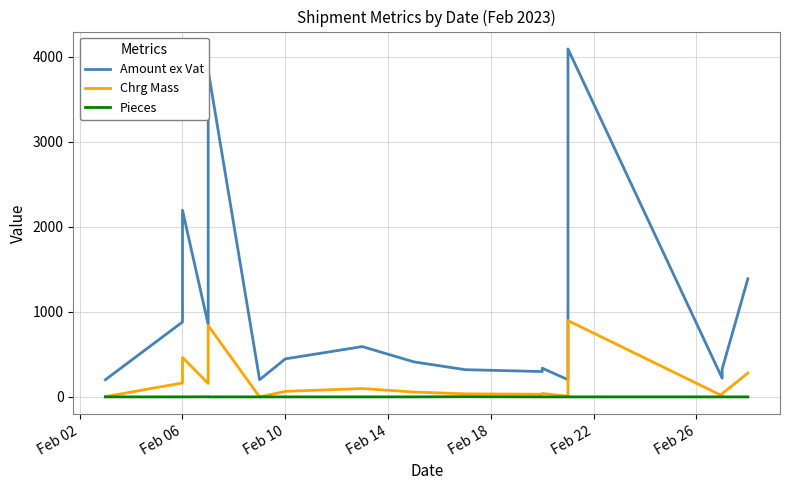

What are all the series names shown in the legend?

Amount ex Vat, Chrg Mass, Pieces